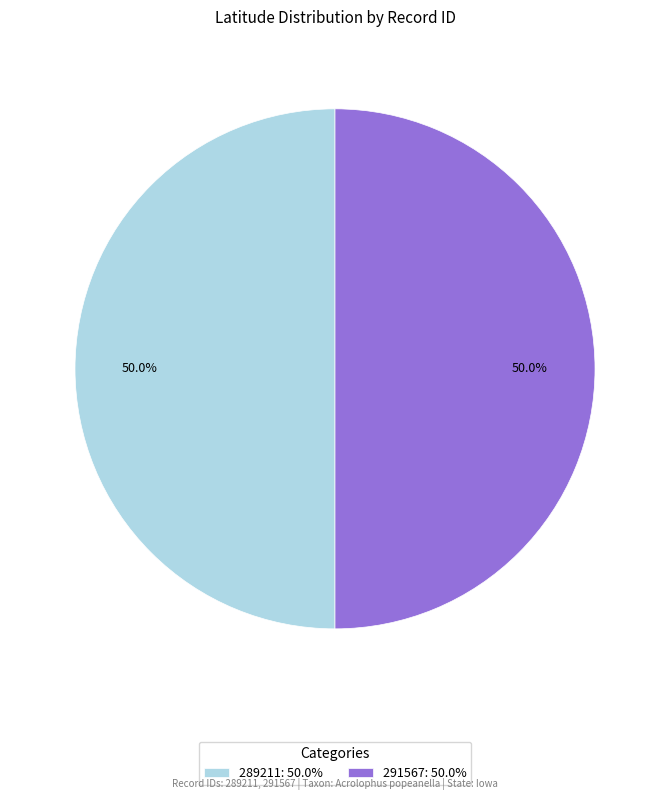

What portion of the pie excludes 289211: 50.0%?

50.0%